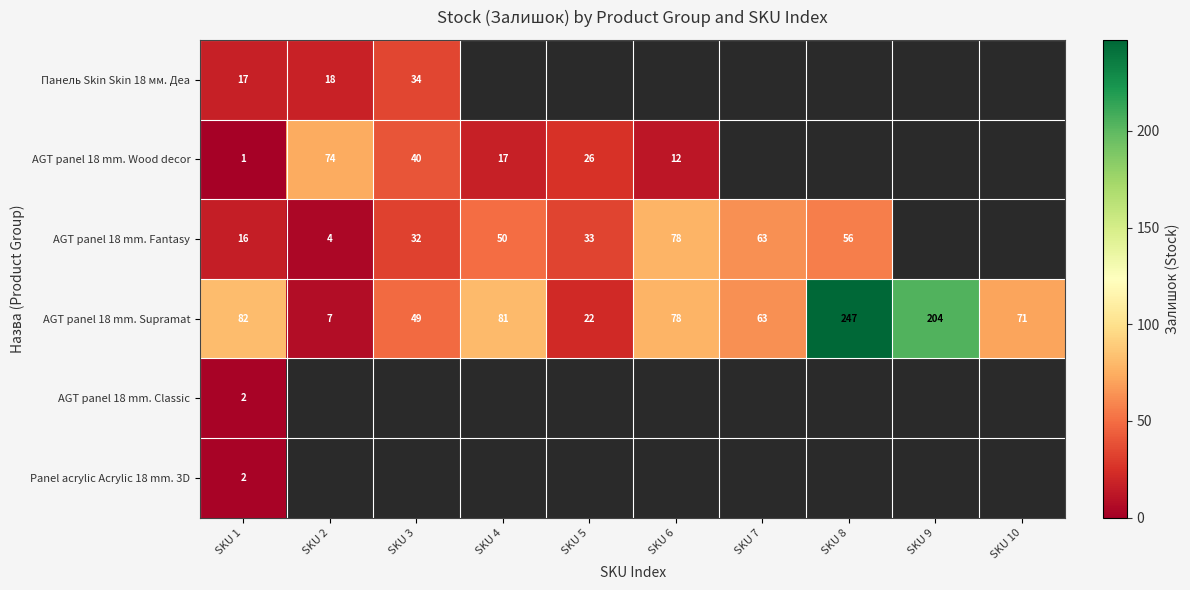

Which category has the lowest value across all series?

SKU 1